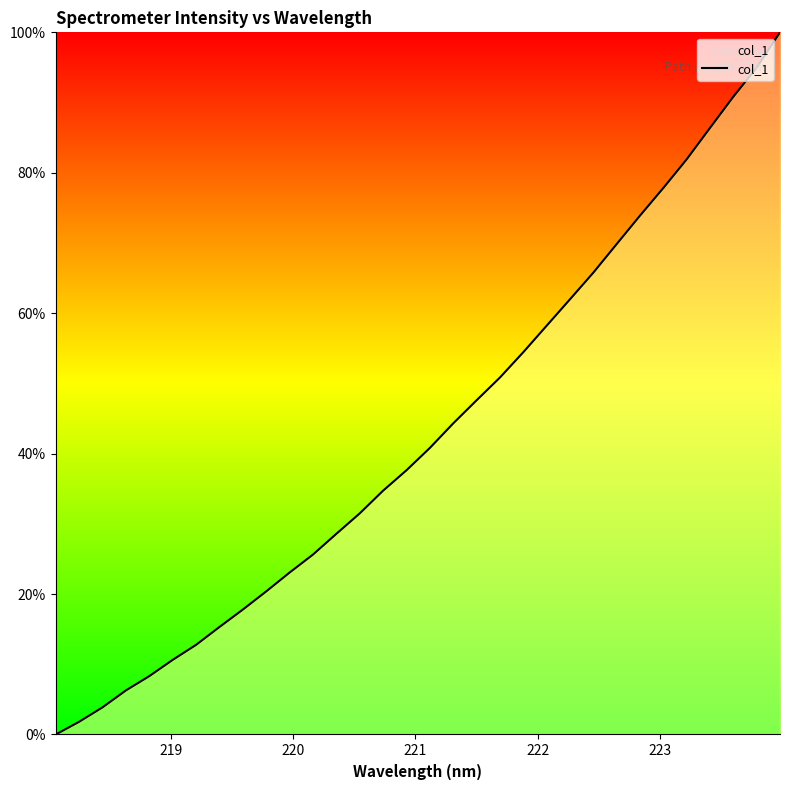

What is the maximum value shown in the chart?

100.0